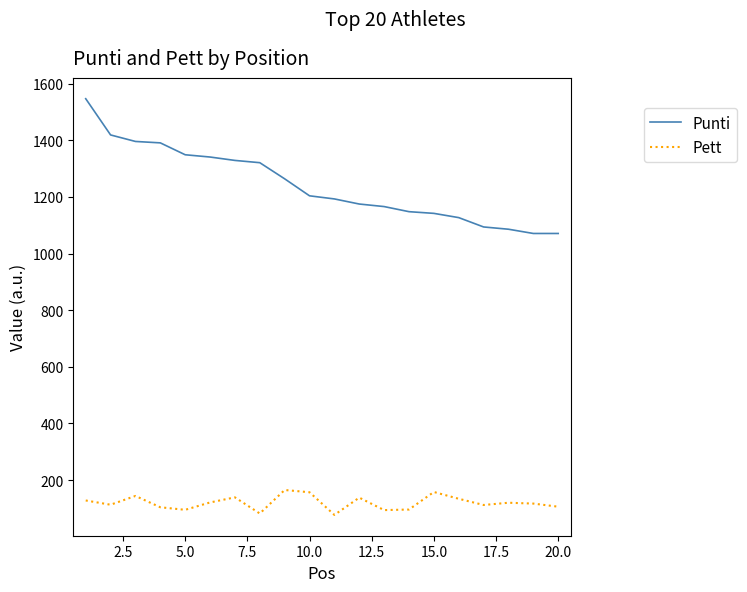

What is the maximum value shown in the chart?

1547